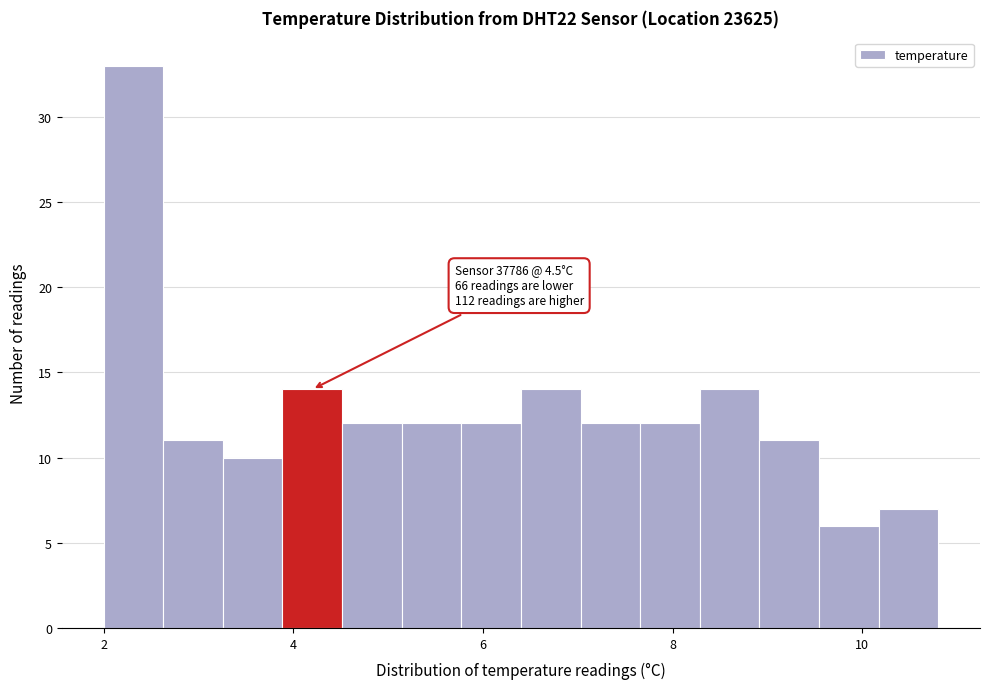

Read against the x-axis, roughly where is the centre of the tallest bar?

2.4